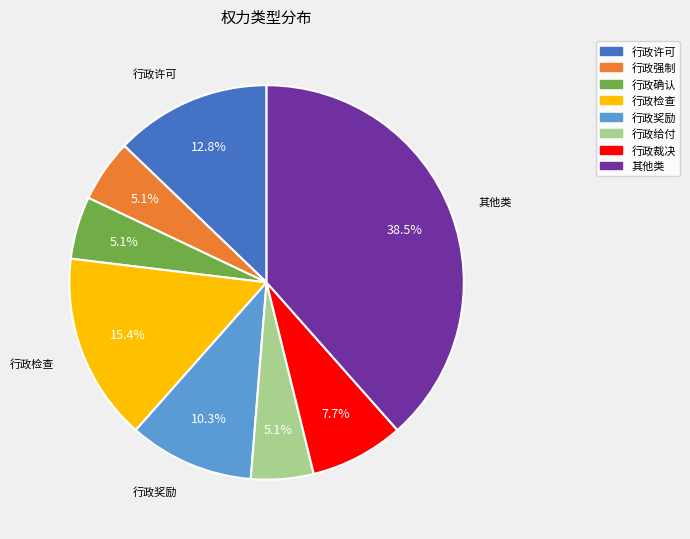

To the nearest percent, what portion does 行政确认 represent?

5%